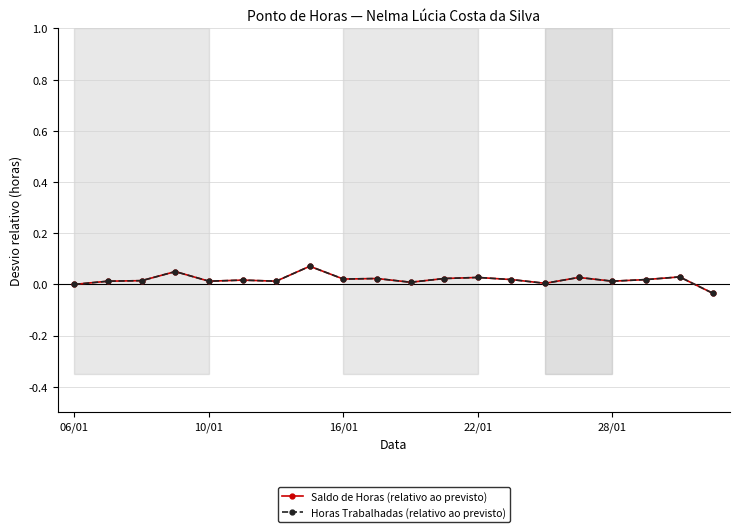

What is the maximum value shown in the chart?

0.1